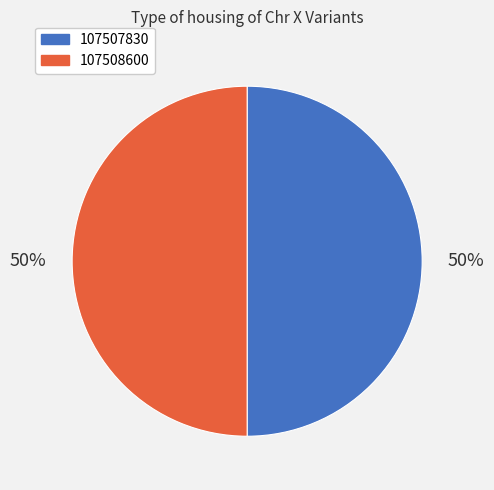

What is the ratio of the value at 107507830 to the value at 107508600?

1.0